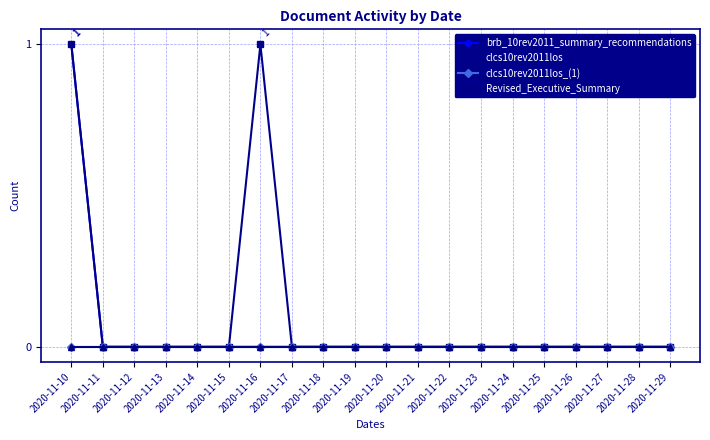

Reading right to left, what are all the values shown in this chart?

brb_10rev2011_summary_recommendations: 0	0	0	0	0	0	0	0	0	0	0	0	0	0	0	0	0	0	0	1
clcs10rev2011los: 0	0	0	0	0	0	0	0	0	0	0	0	0	1	0	0	0	0	0	1
clcs10rev2011los_(1): 0	0	0	0	0	0	0	0	0	0	0	0	0	0	0	0	0	0	0	0
Revised_Executive_Summary: 0	0	0	0	0	0	0	0	0	0	0	0	0	0	0	0	0	0	0	0